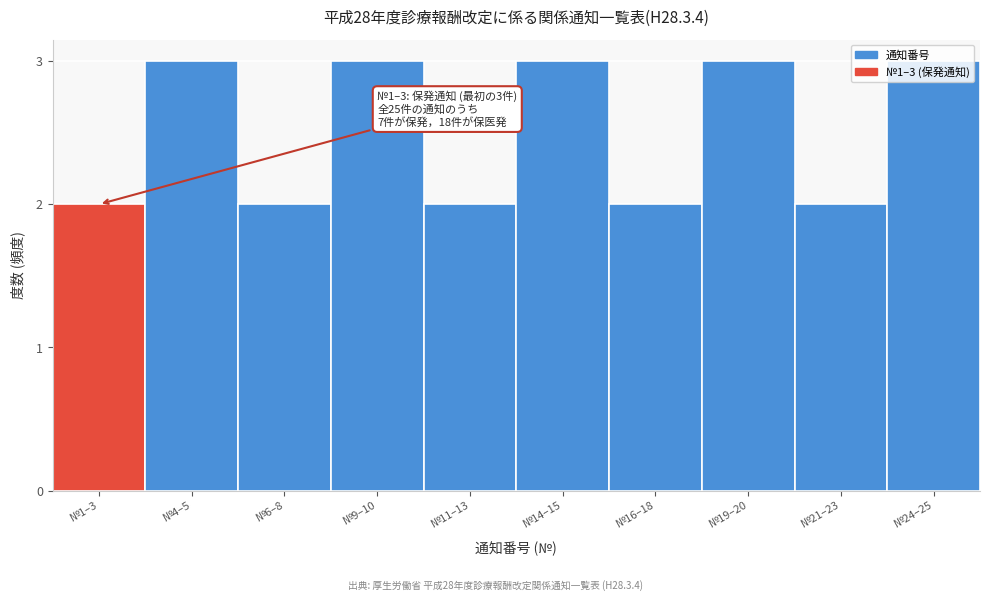

What is the maximum value shown in the chart?

3